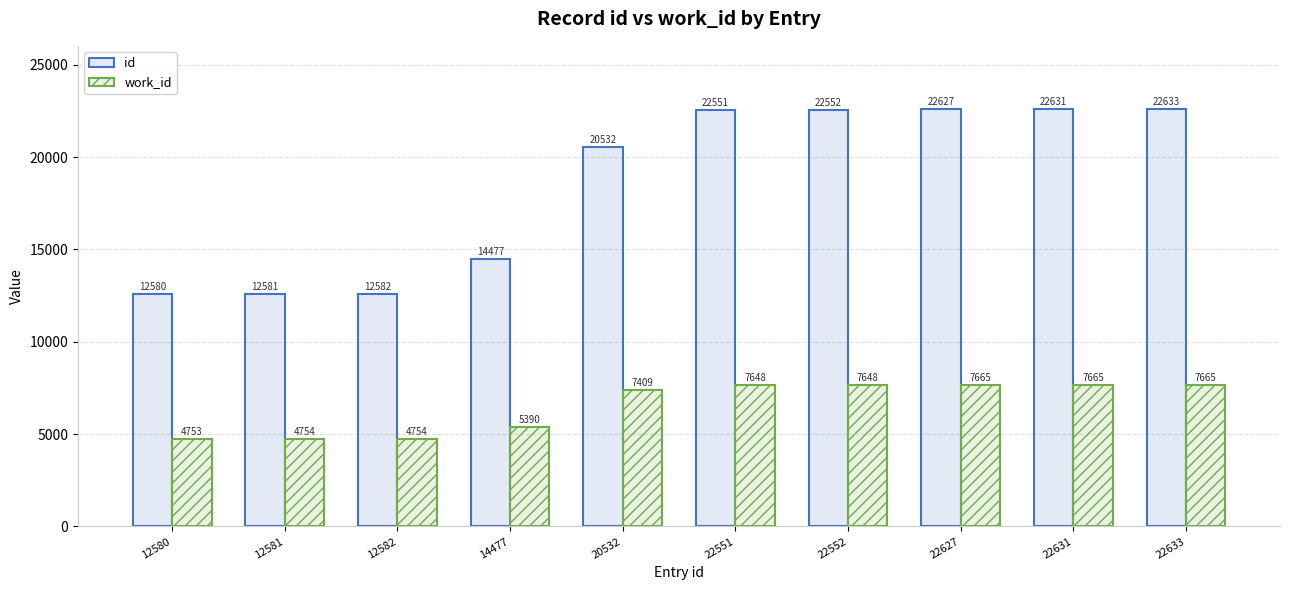

Reading left to right, what are all the values shown in this chart?

id: 12580=12580	12581=12581	12582=12582	14477=14477	20532=20532	22551=22551	22552=22552	22627=22627	22631=22631	22633=22633
work_id: 12580=4753	12581=4754	12582=4754	14477=5390	20532=7409	22551=7648	22552=7648	22627=7665	22631=7665	22633=7665